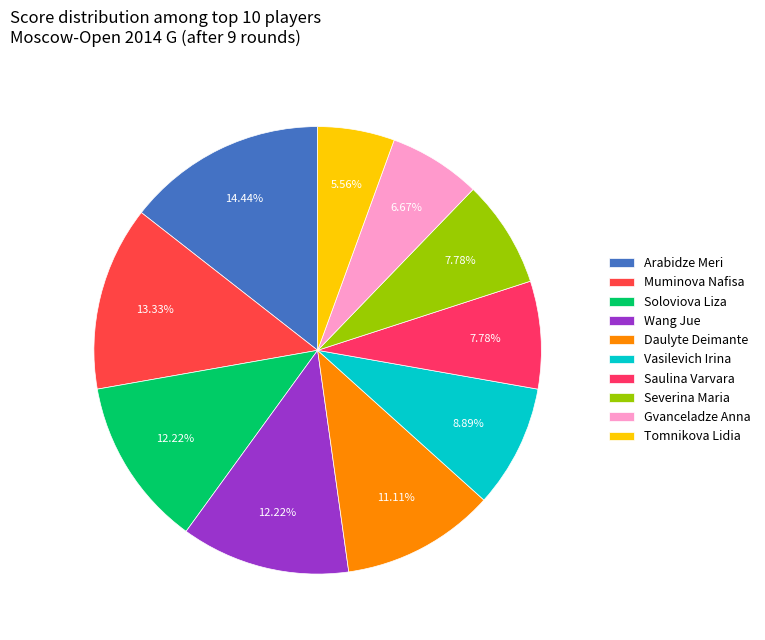

What is the smallest slice in the pie chart?

Tomnikova Lidia